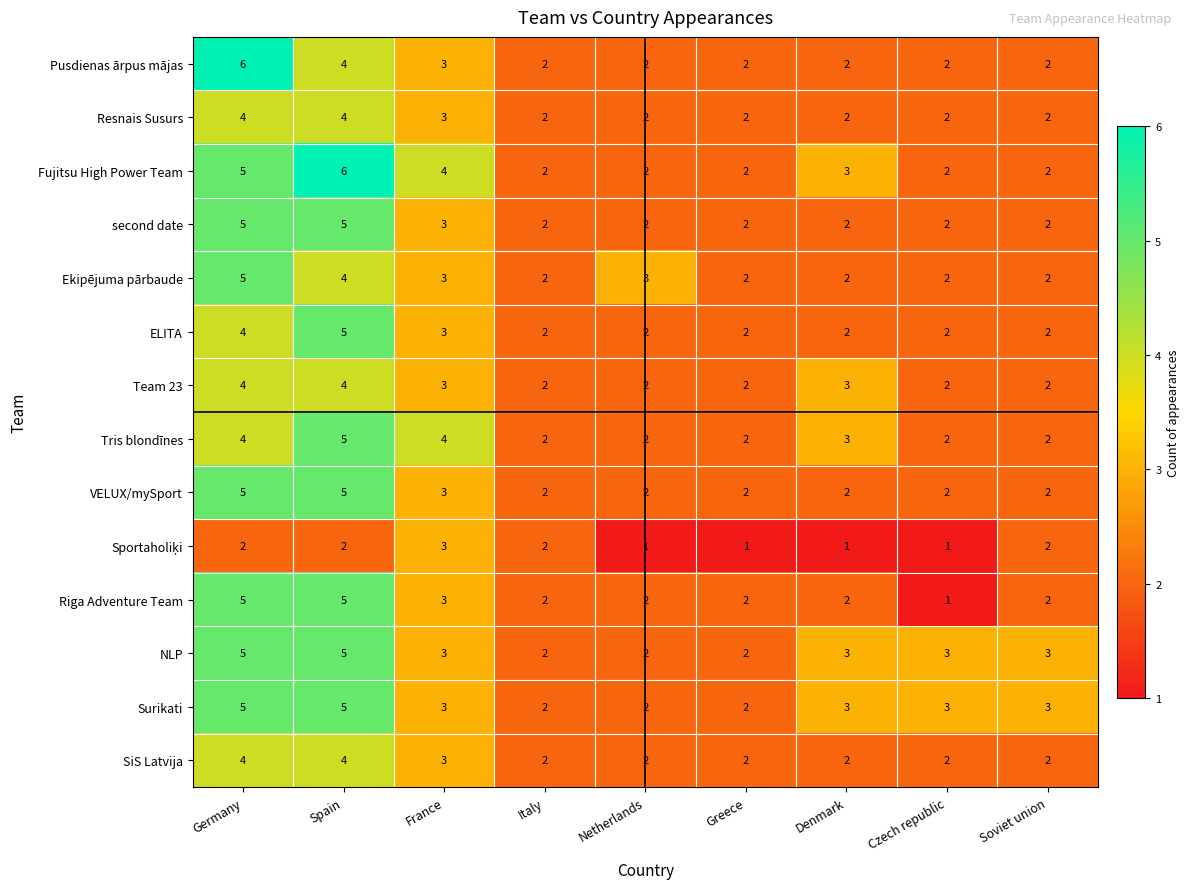

Is the value of Resnais Susurs at Netherlands greater than the value of Ekipējuma pārbaude at Spain?

No